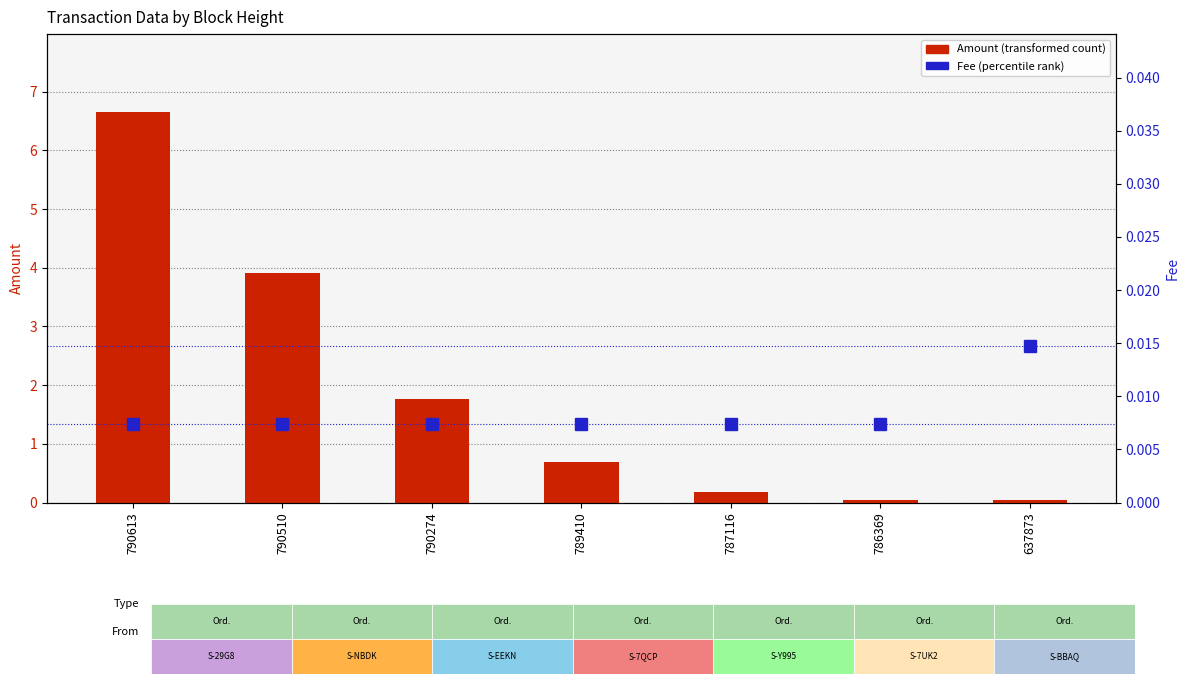

What is the difference between the maximum and minimum values in the Amount series?

6.6